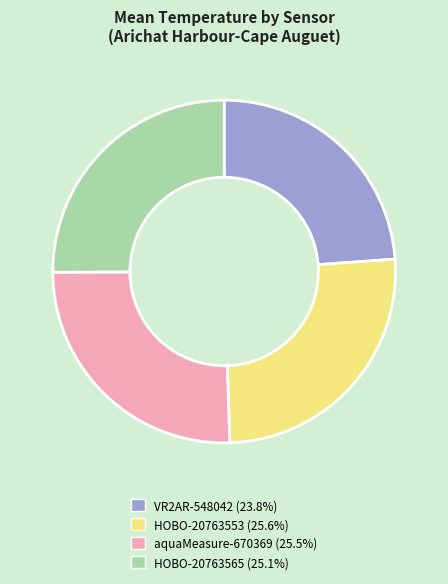

Which slice is the smallest?

VR2AR-548042